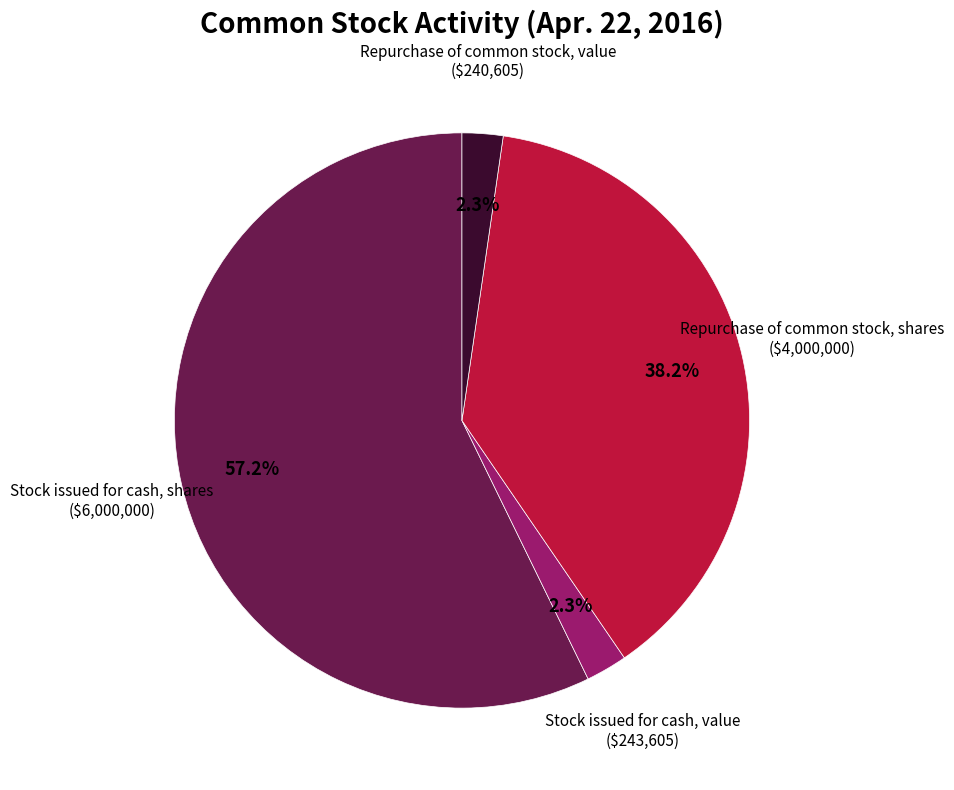

Is there a majority slice in this chart?

Yes